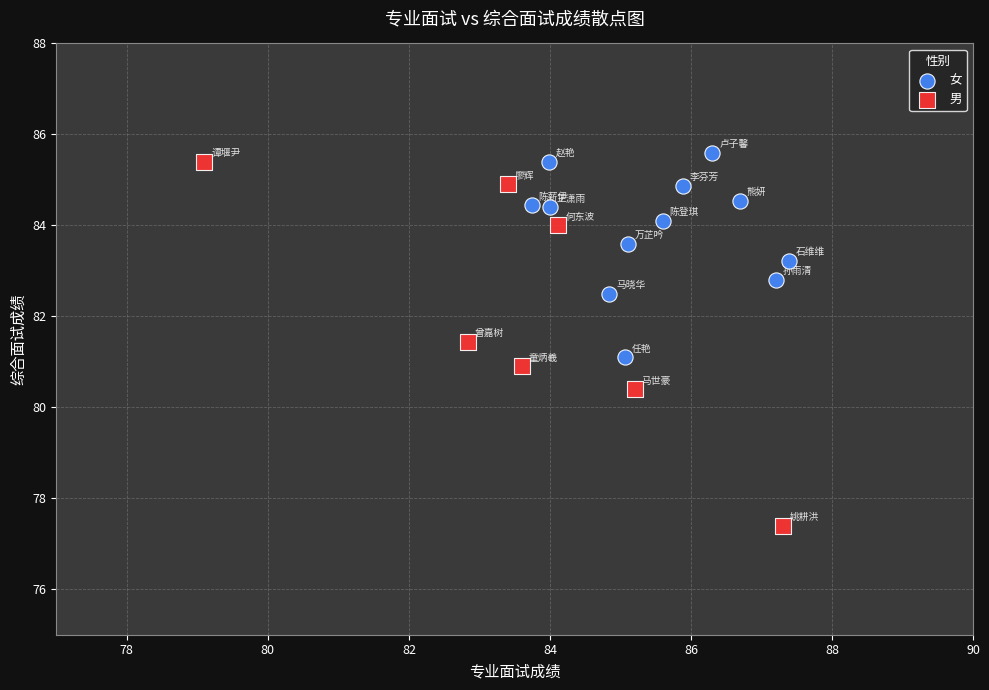

Which series has the widest spread of Y values?

男